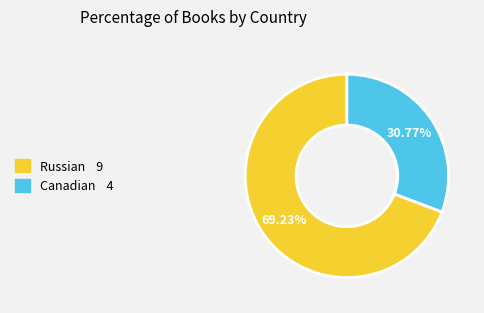

Is there any slice that represents more than half of the pie?

Yes